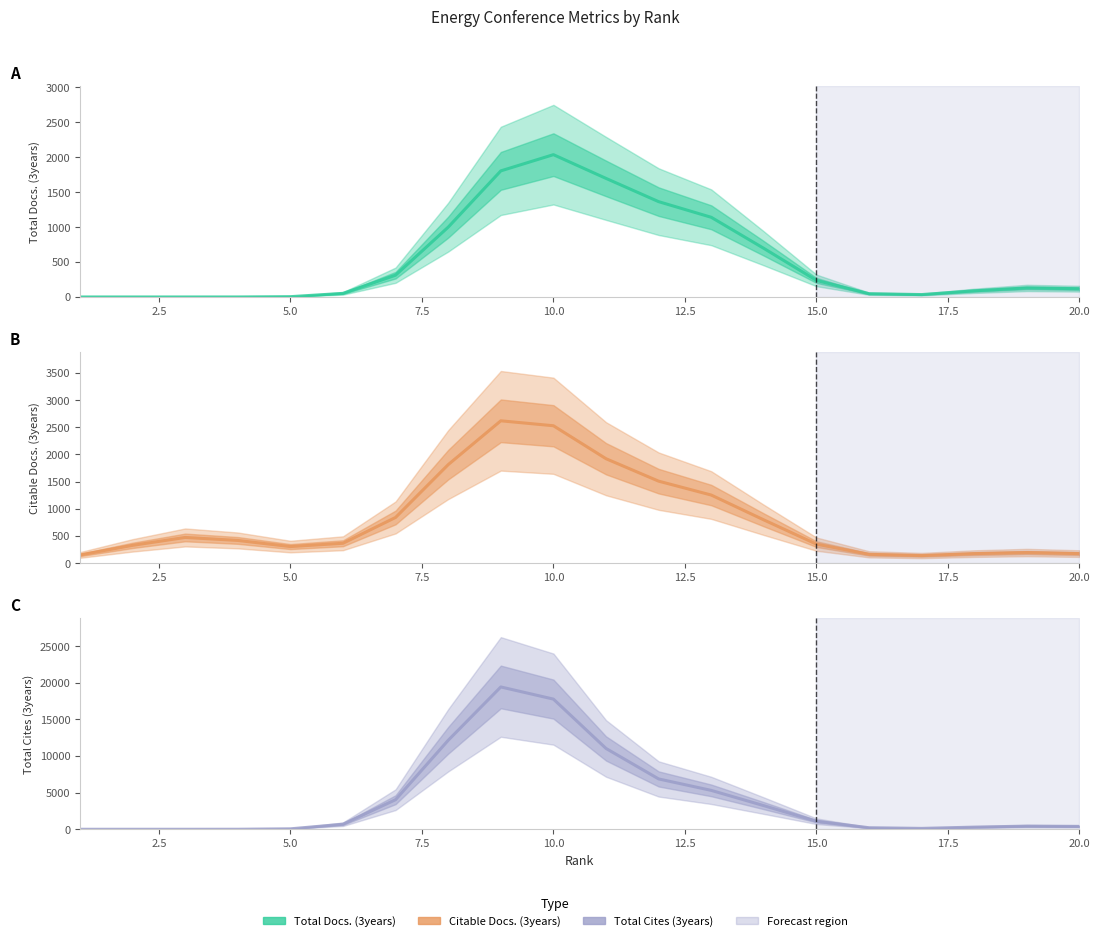

How many categories are shown in the chart?

20